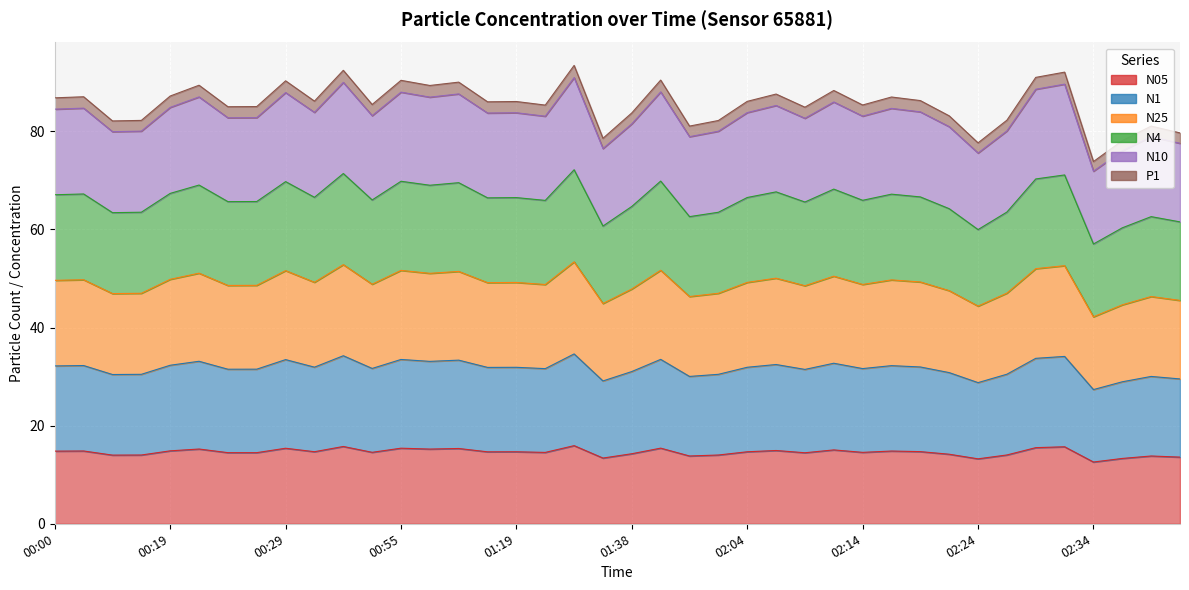

True or false: N25 and N1 cross at least once.

False